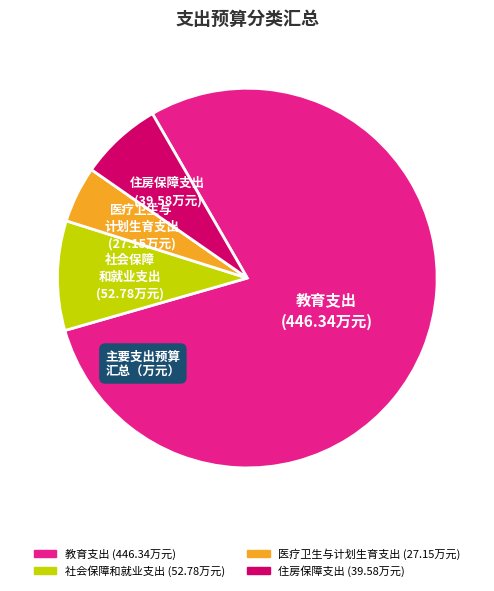

Which has a higher value, 社会保障和就业支出 or 医疗卫生与计划生育支出?

社会保障和就业支出